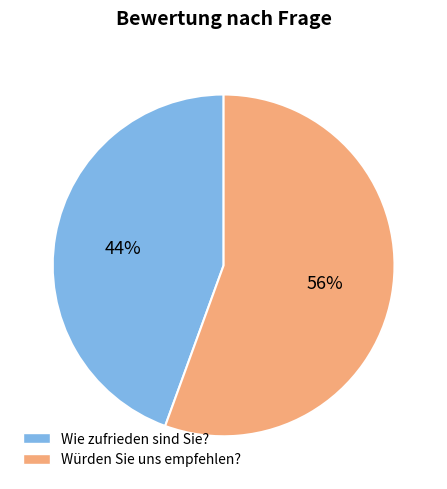

To the nearest percent, what is the combined percentage of Würden Sie uns empfehlen? and Wie zufrieden sind Sie??

100%